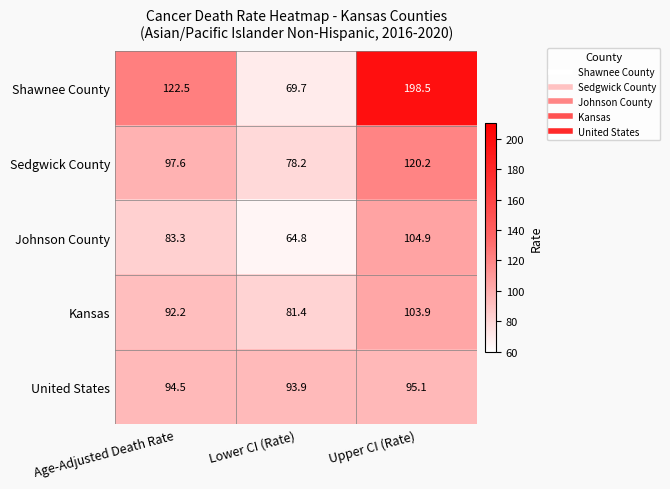

Is it true that Johnson County equals 104.9 at Upper CI (Rate)?

True